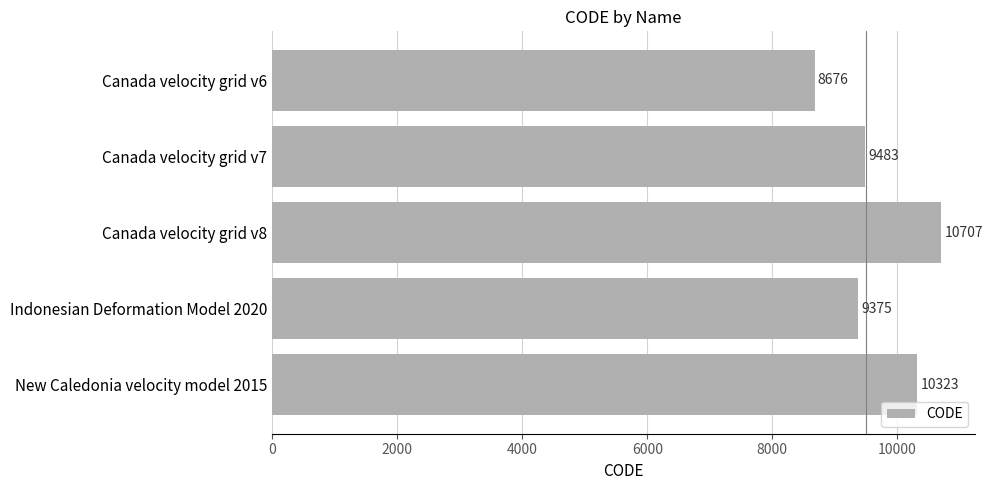

Reading top to bottom, list all the values displayed in this chart.

8676	9483	10707	9375	10323